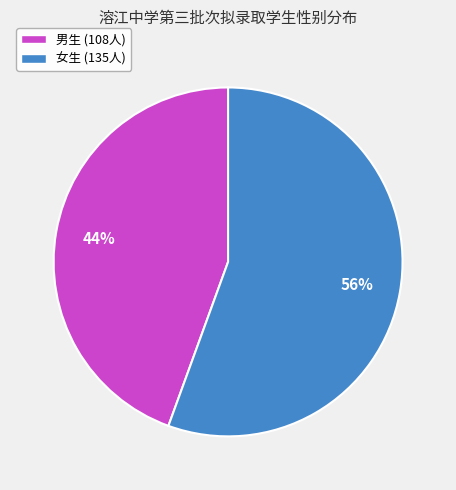

The 男生 (108人) slice represents 59% of the pie. True or false?

False